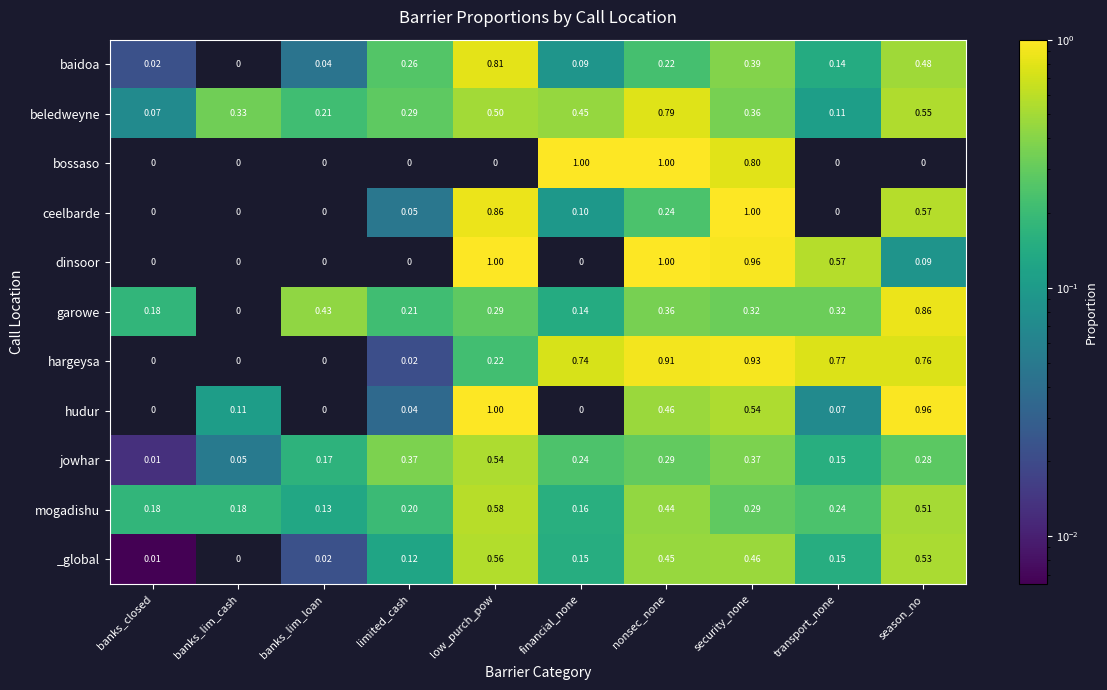

At which label is jowhar closest to 0?

banks_closed